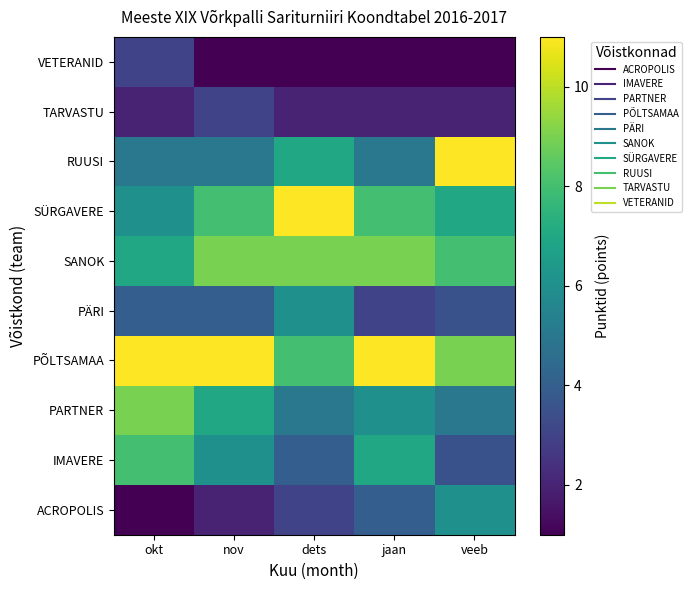

How many series are shown in this chart?

10